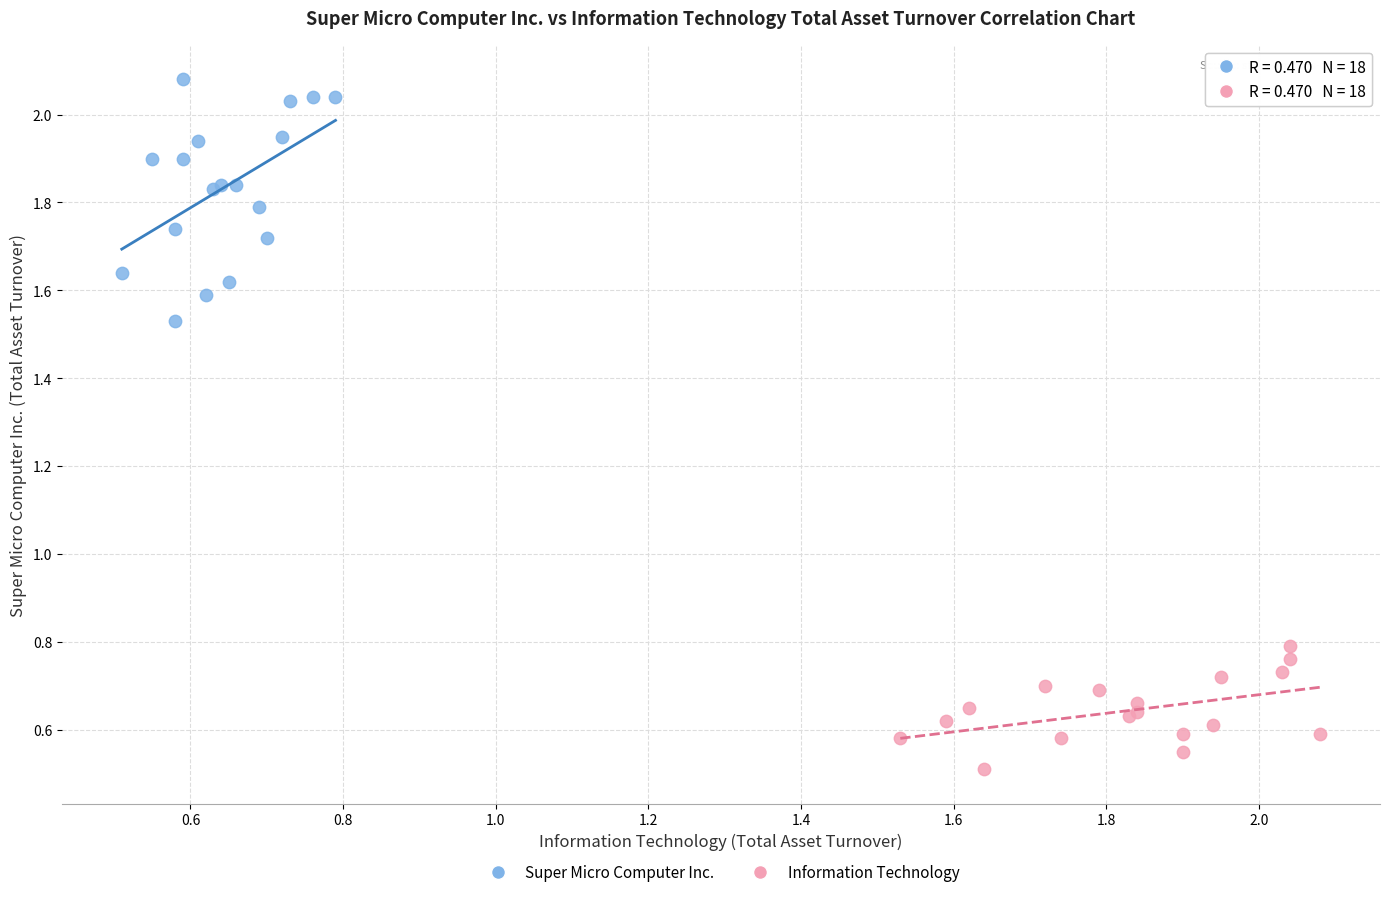

Which series has the largest Y range (max minus min)?

Super Micro Computer Inc.